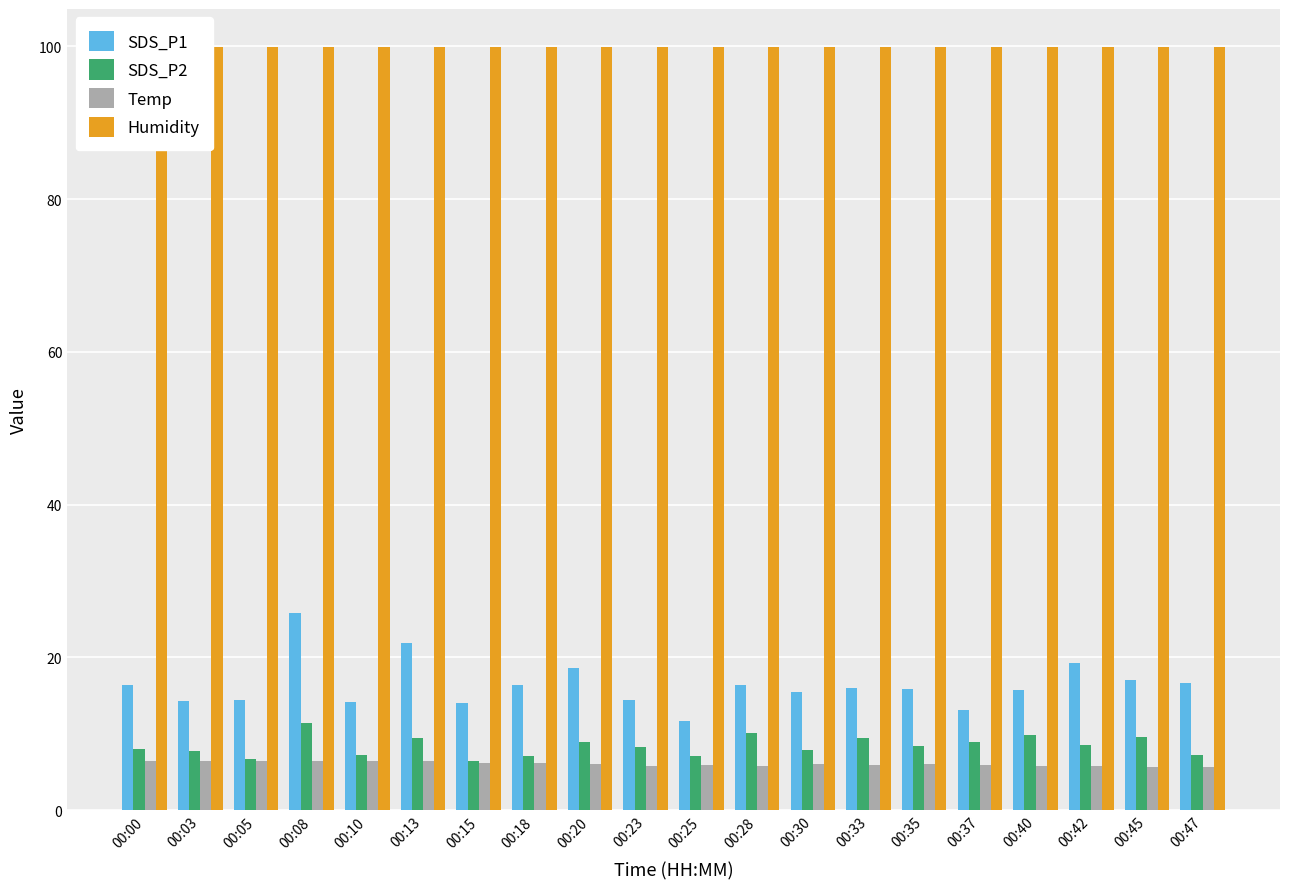

What is the sum of all SDS_P1 values?

327.6